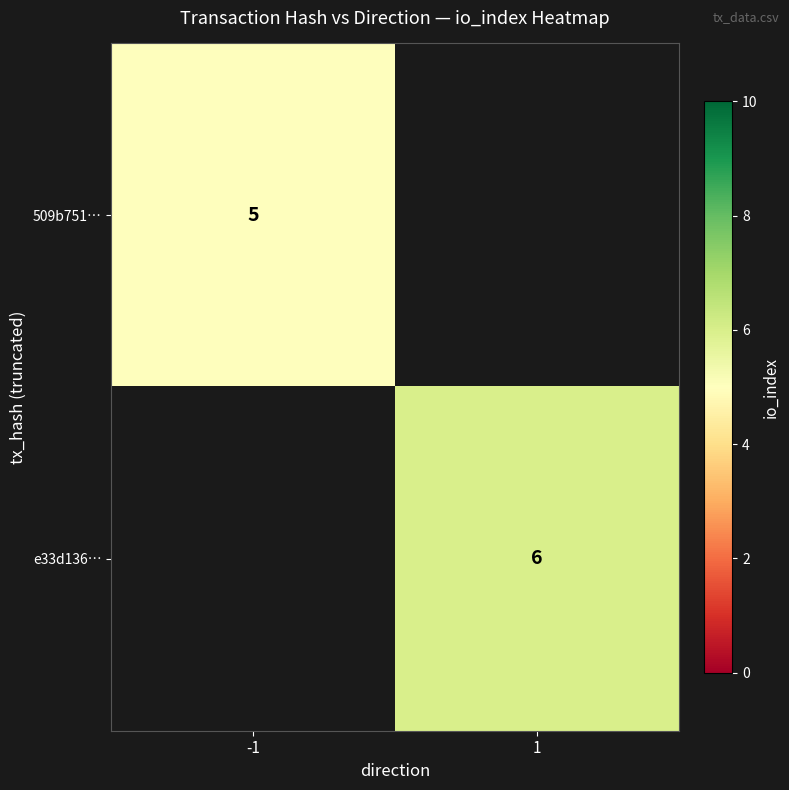

True or false: e33d136… has a value of 6 at 1.

True